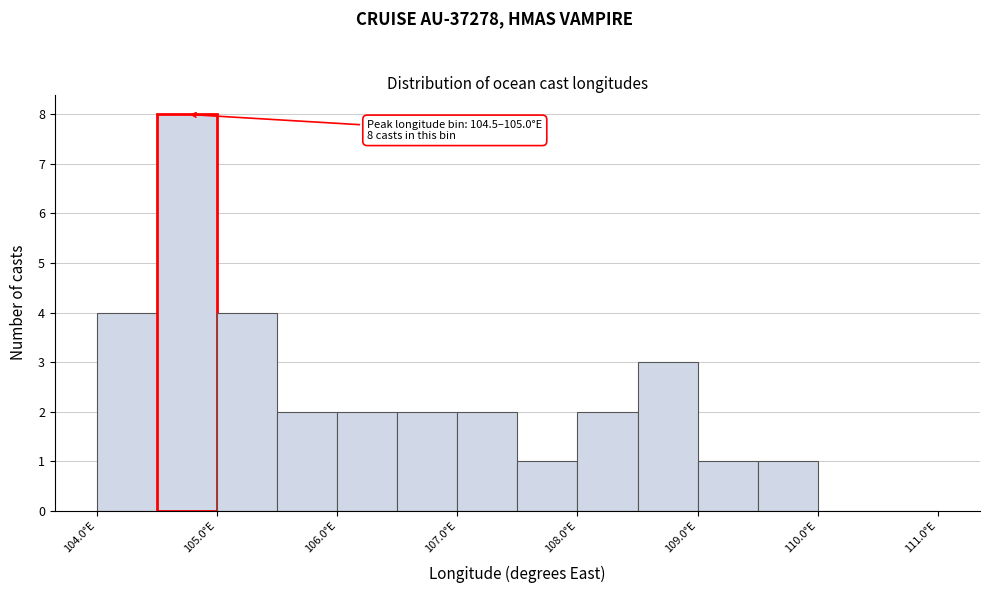

Which range on the x-axis has the tallest bar?

104.5 to 105.0